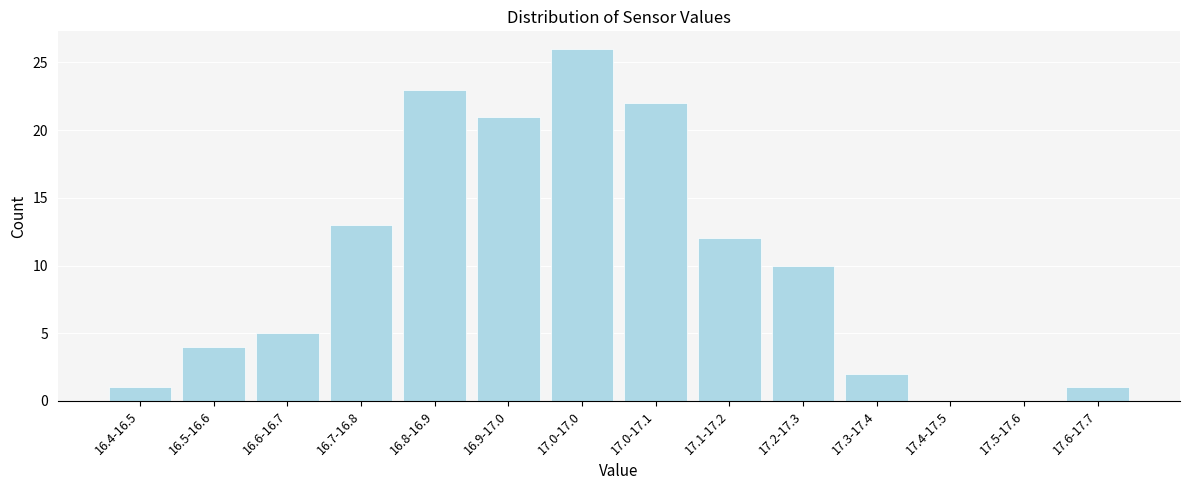

Reading left to right, what are all the values shown in this chart?

16.4-16.5=1	16.5-16.6=4	16.6-16.7=5	16.7-16.8=13	16.8-16.9=23	16.9-17.0=21	17.0-17.0=26	17.0-17.1=22	17.1-17.2=12	17.2-17.3=10	17.3-17.4=2	17.4-17.5=0	17.5-17.6=0	17.6-17.7=1